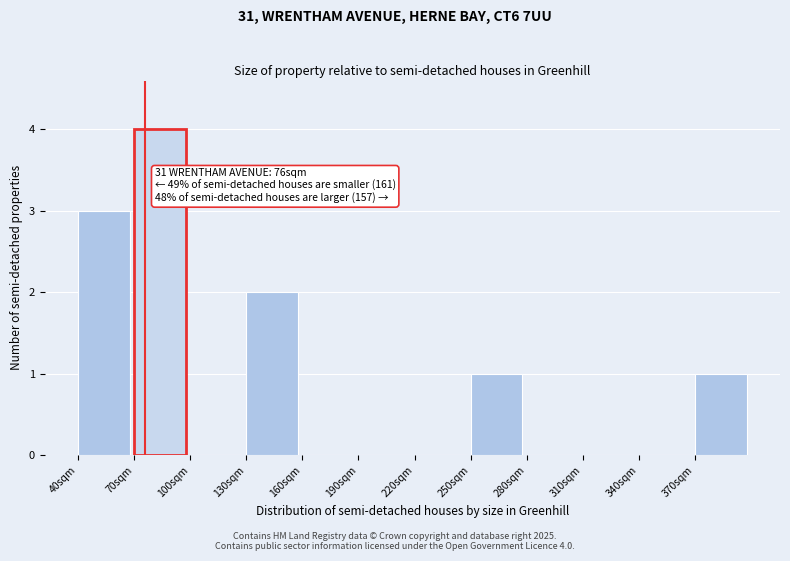

Over which range of the x-axis is the bar tallest?

70 to 100